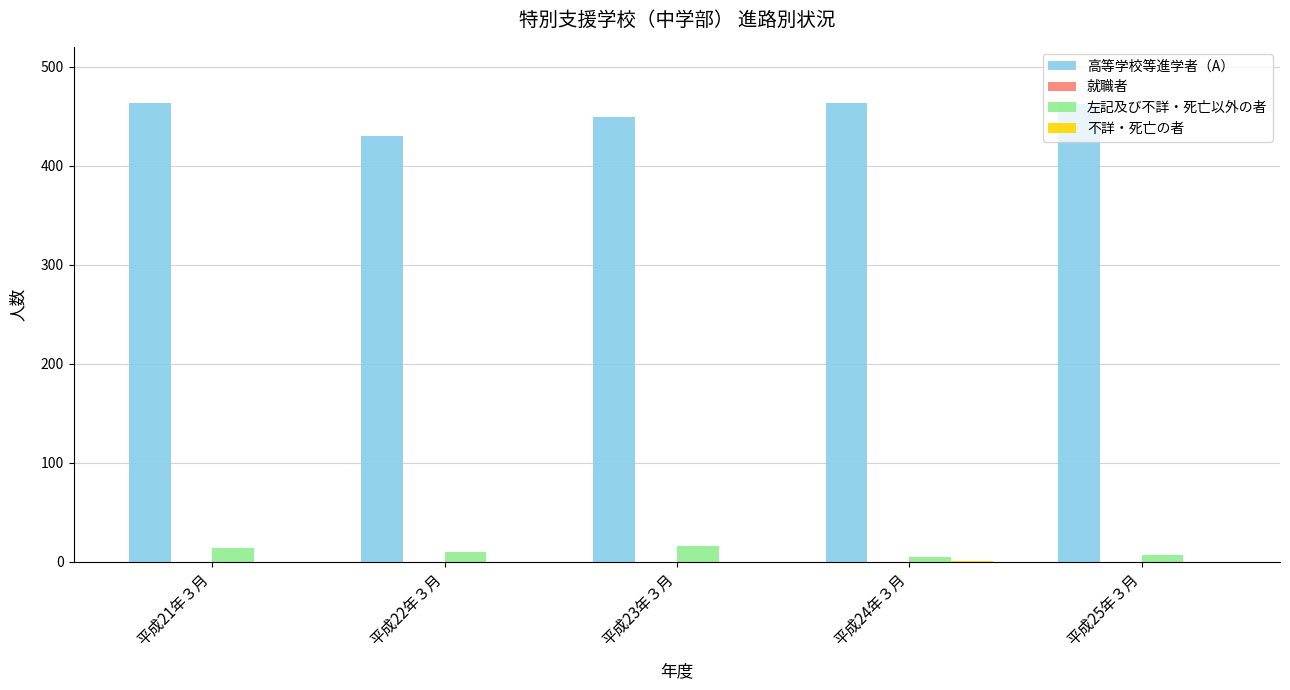

Which series has the widest spread of values?

高等学校等進学者（A）